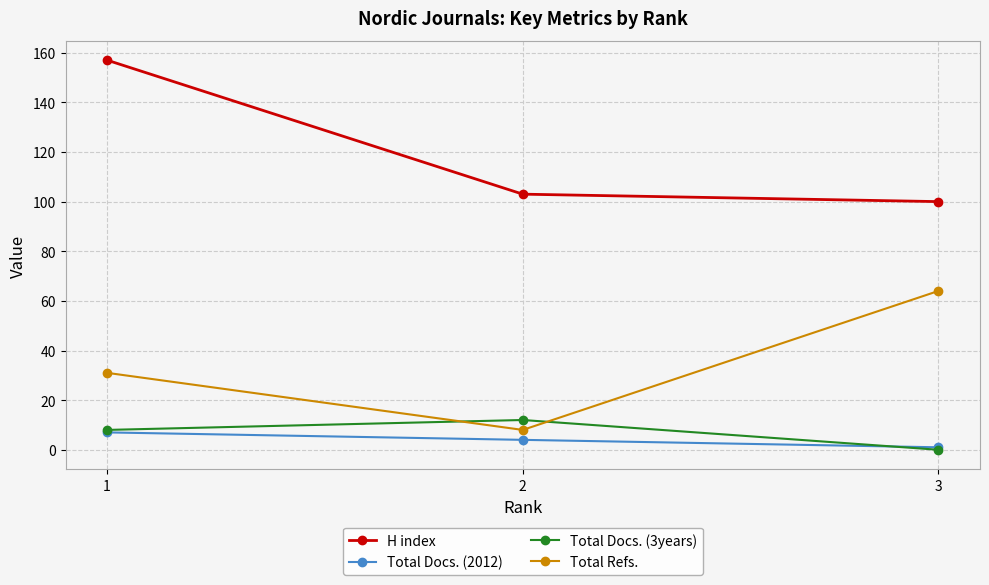

Where is Total Docs. (2012) nearest to the value 4?

2